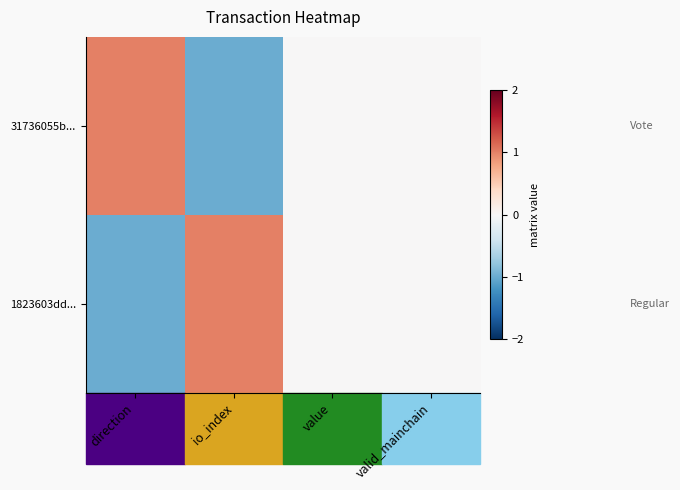

Reading left to right, list all the values displayed in this chart.

1823603dd...: direction=-1	io_index=1	value=0	valid_mainchain=0
31736055b...: direction=1	io_index=-1	value=0	valid_mainchain=0